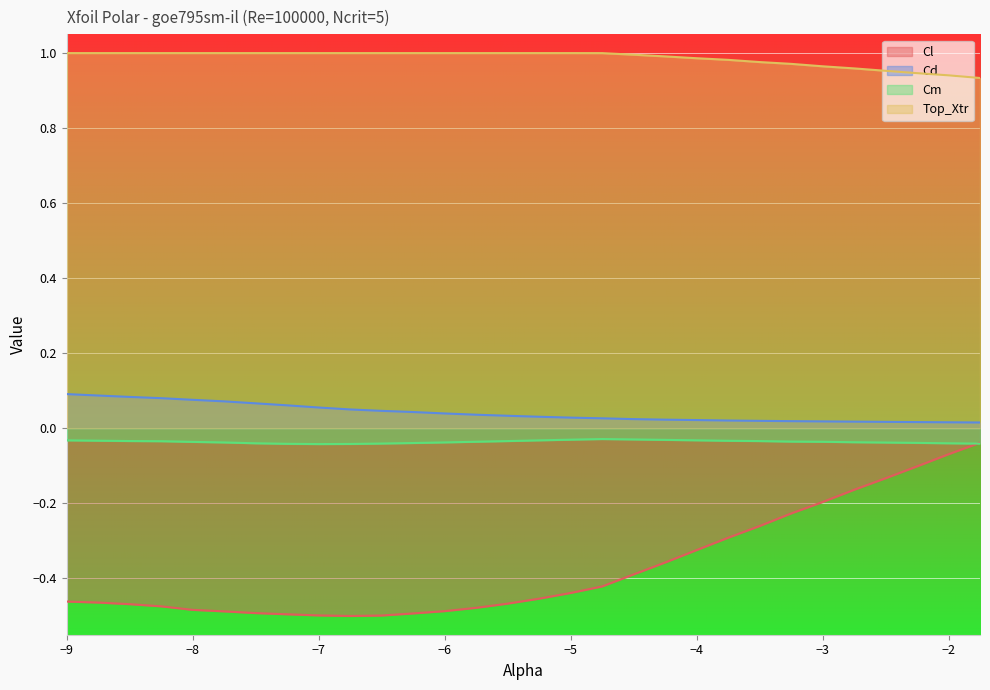

What is the label of the 8th point from the right?

-3.5